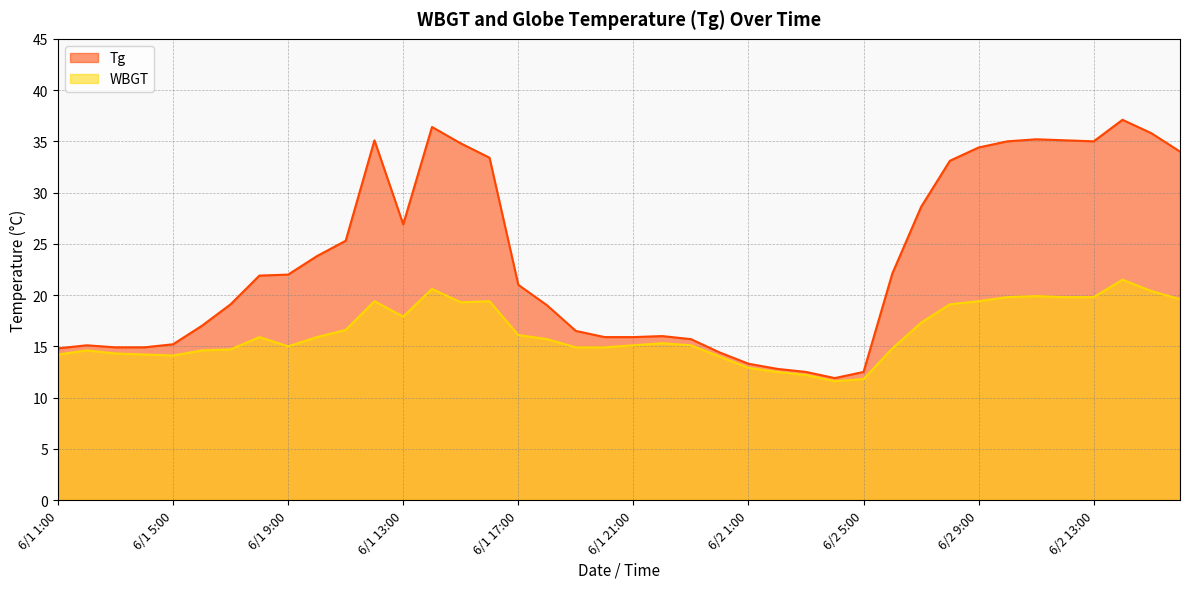

Between 6/1 12:00 and 6/1 21:00, which series saw the biggest shift?

Tg